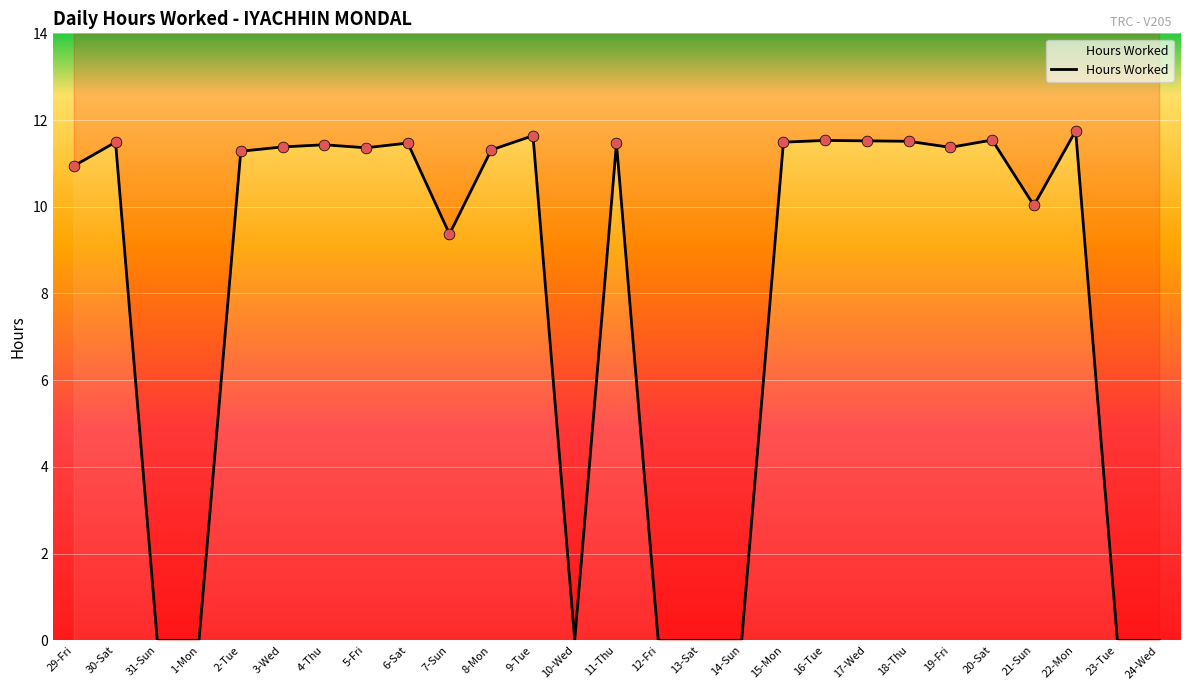

Between 16-Tue and 11-Thu, which is larger?

16-Tue